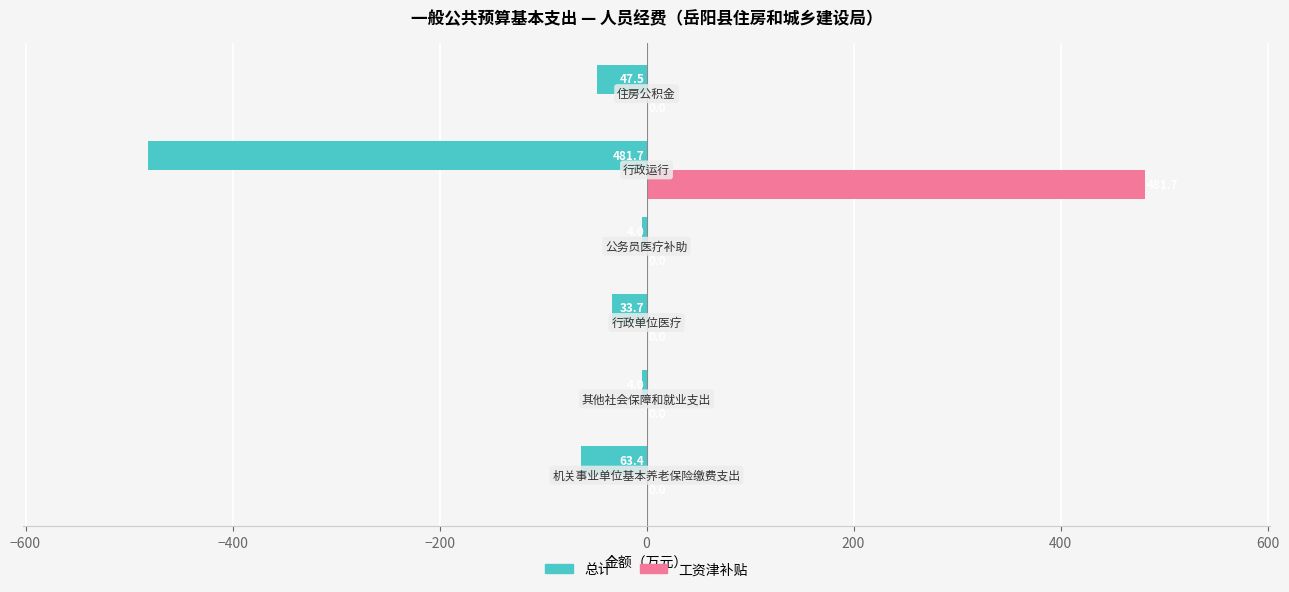

What is the greatest value displayed?

481.7